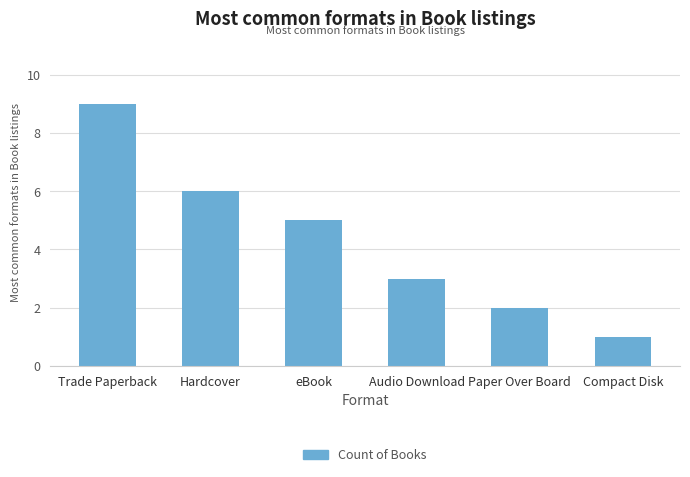

How many bars are there in total?

6